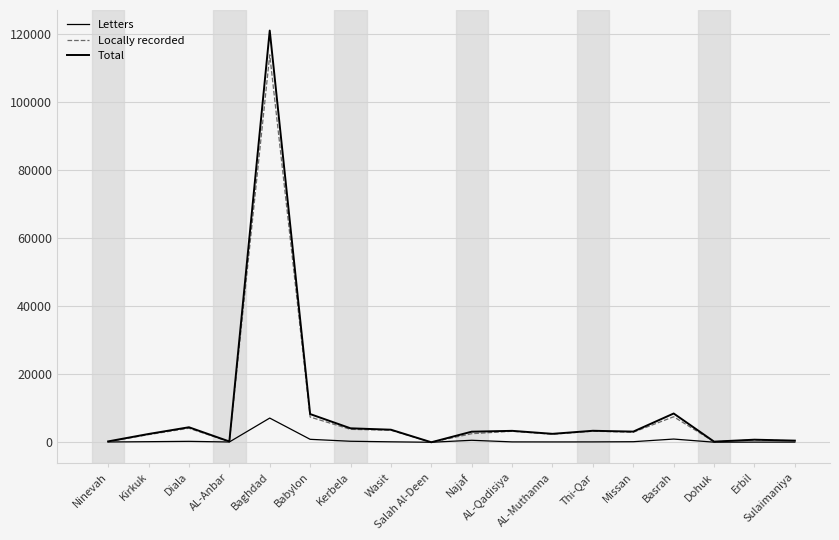

What is the difference between the second highest and minimum values in the Letters series?

943